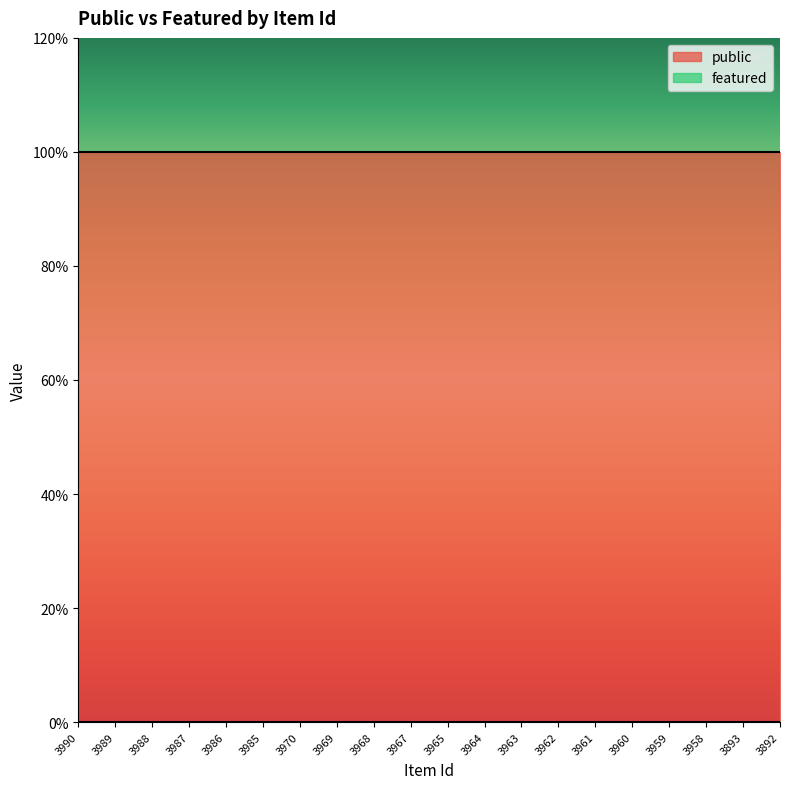

True or false: public has more than 1 interior local peaks.

False